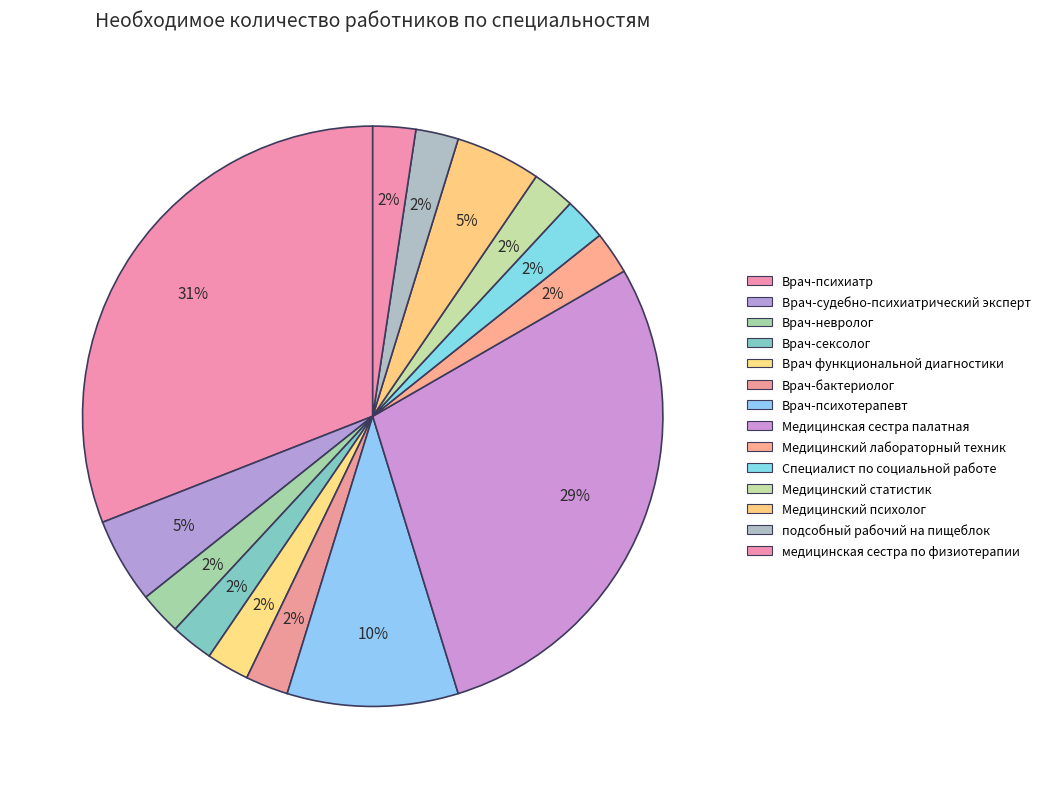

The Медицинский психолог slice represents 5% of the pie. True or false?

True